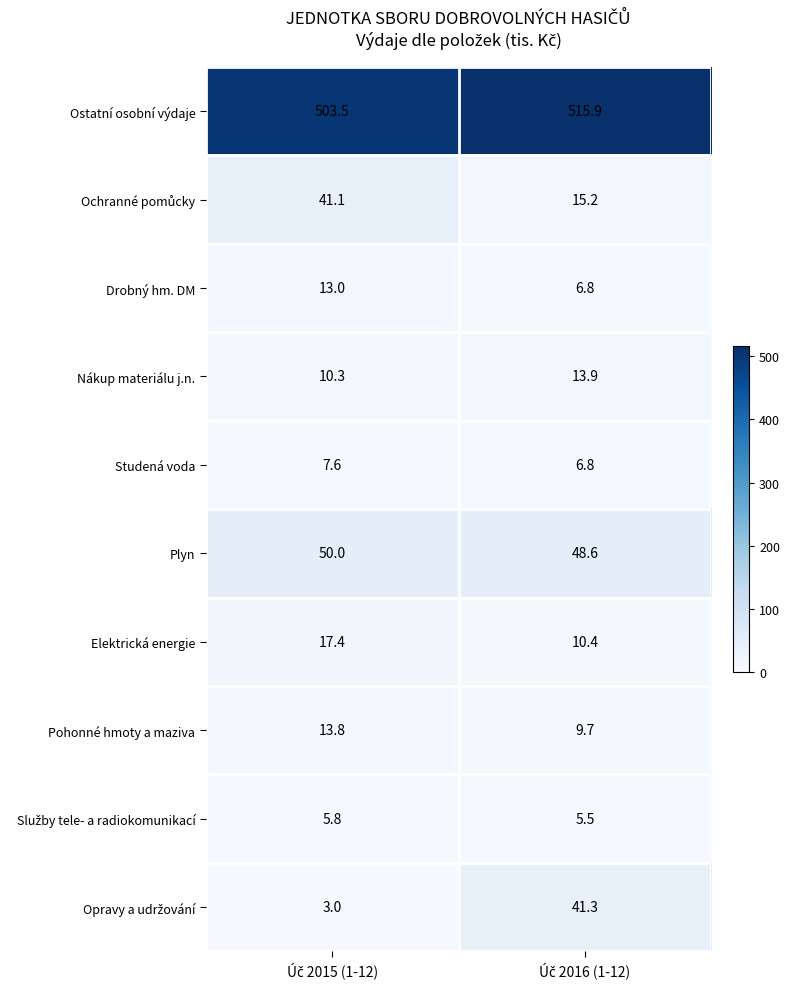

What is the sum of all Studená voda values?

14.4